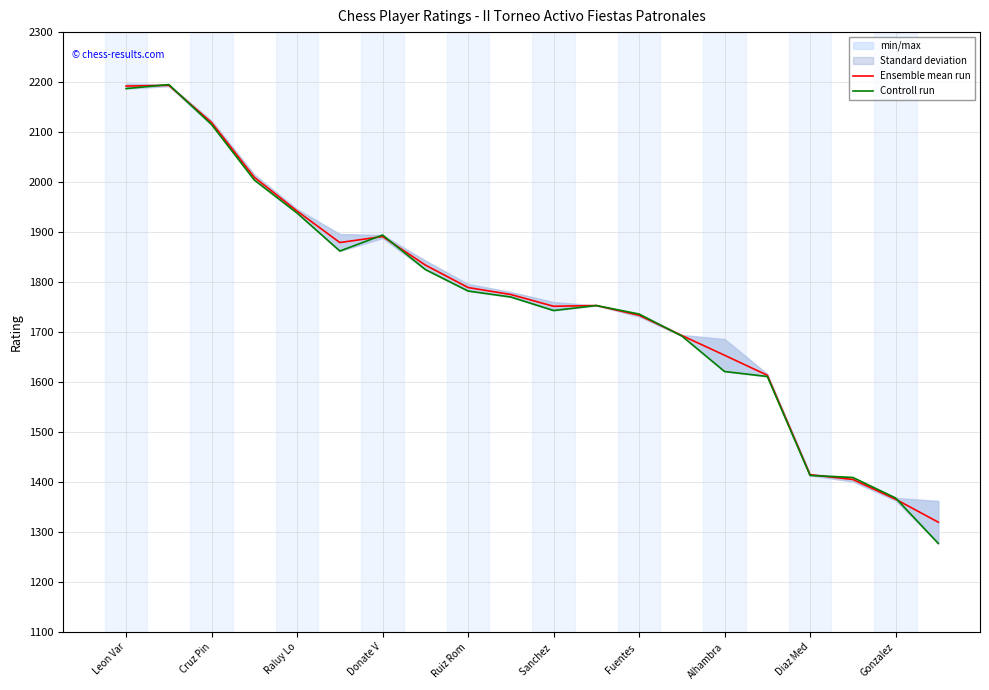

In Ensemble mean run, how many points are lower than both neighbors (excluding endpoints)?

2